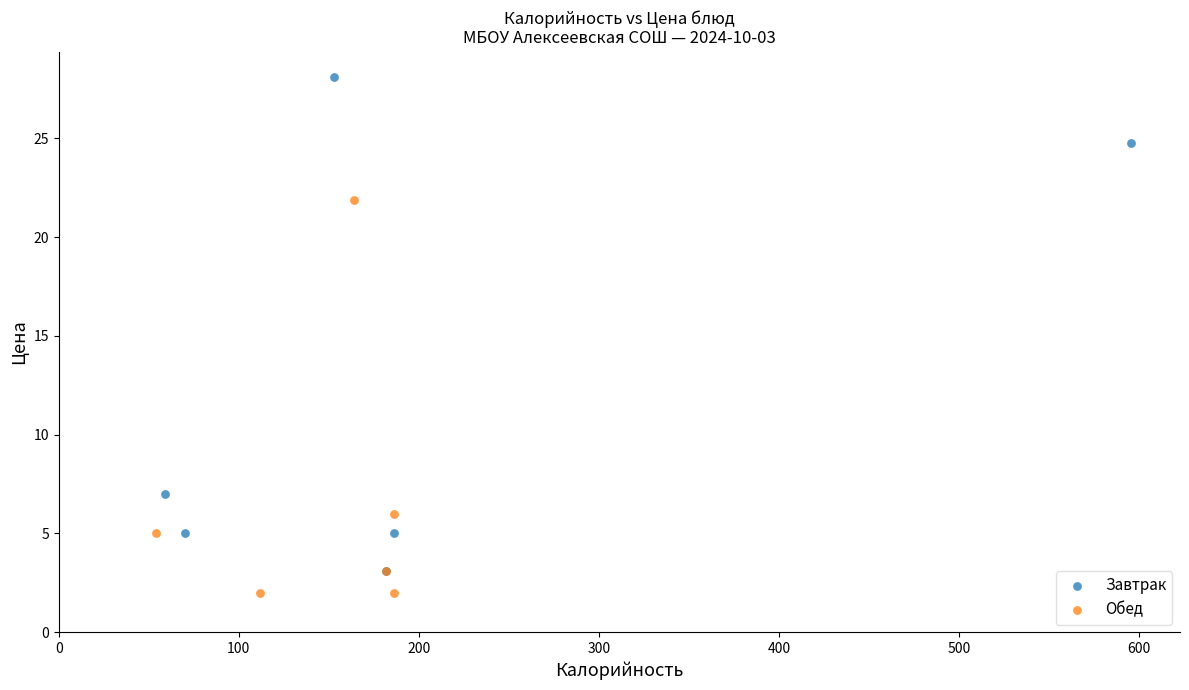

Which series has the widest spread of Y values?

Завтрак